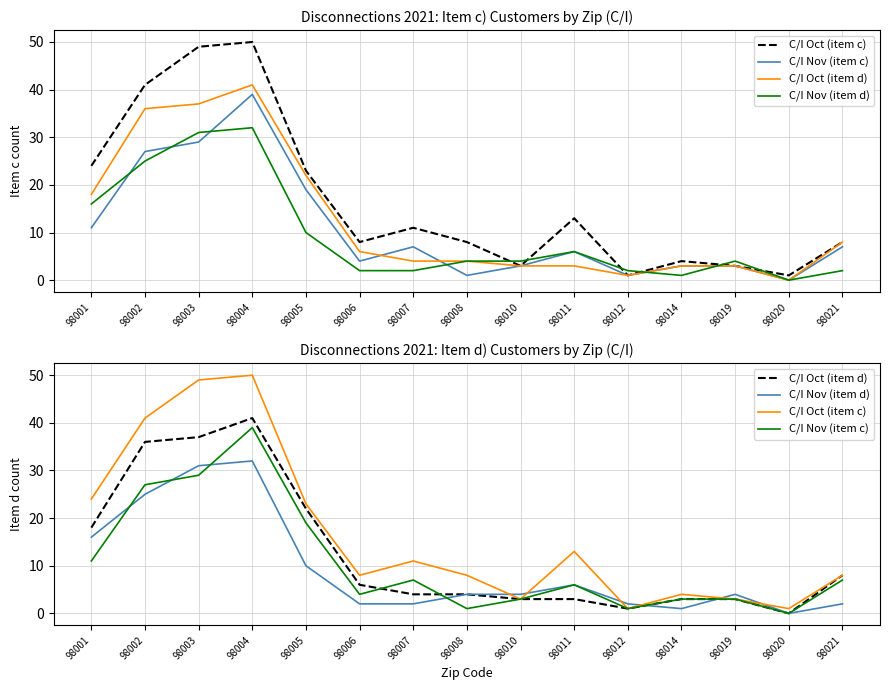

Where is the first local minimum for C/I Oct (item d)?

98012